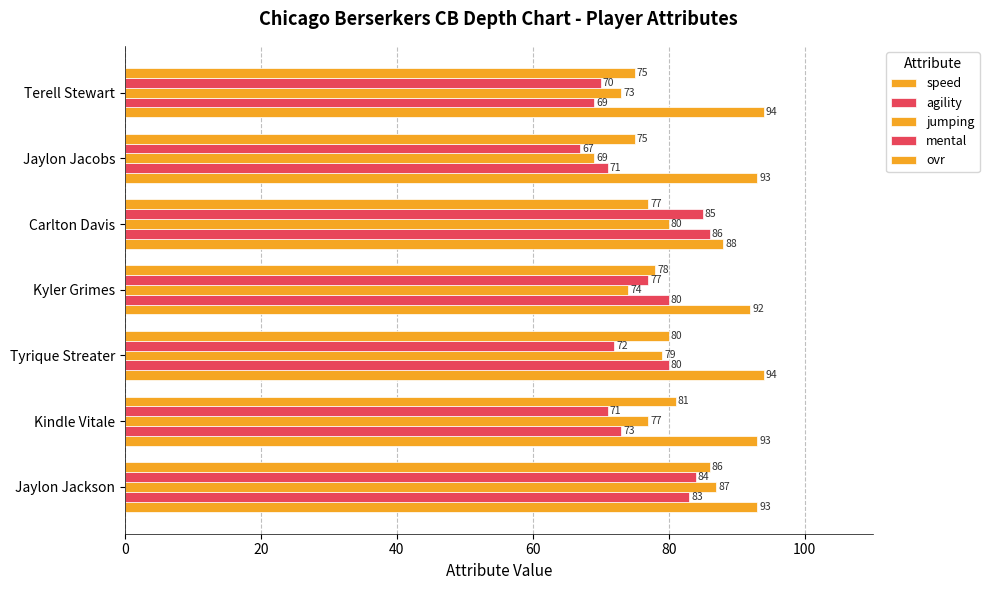

Count the number of categories in the chart.

7